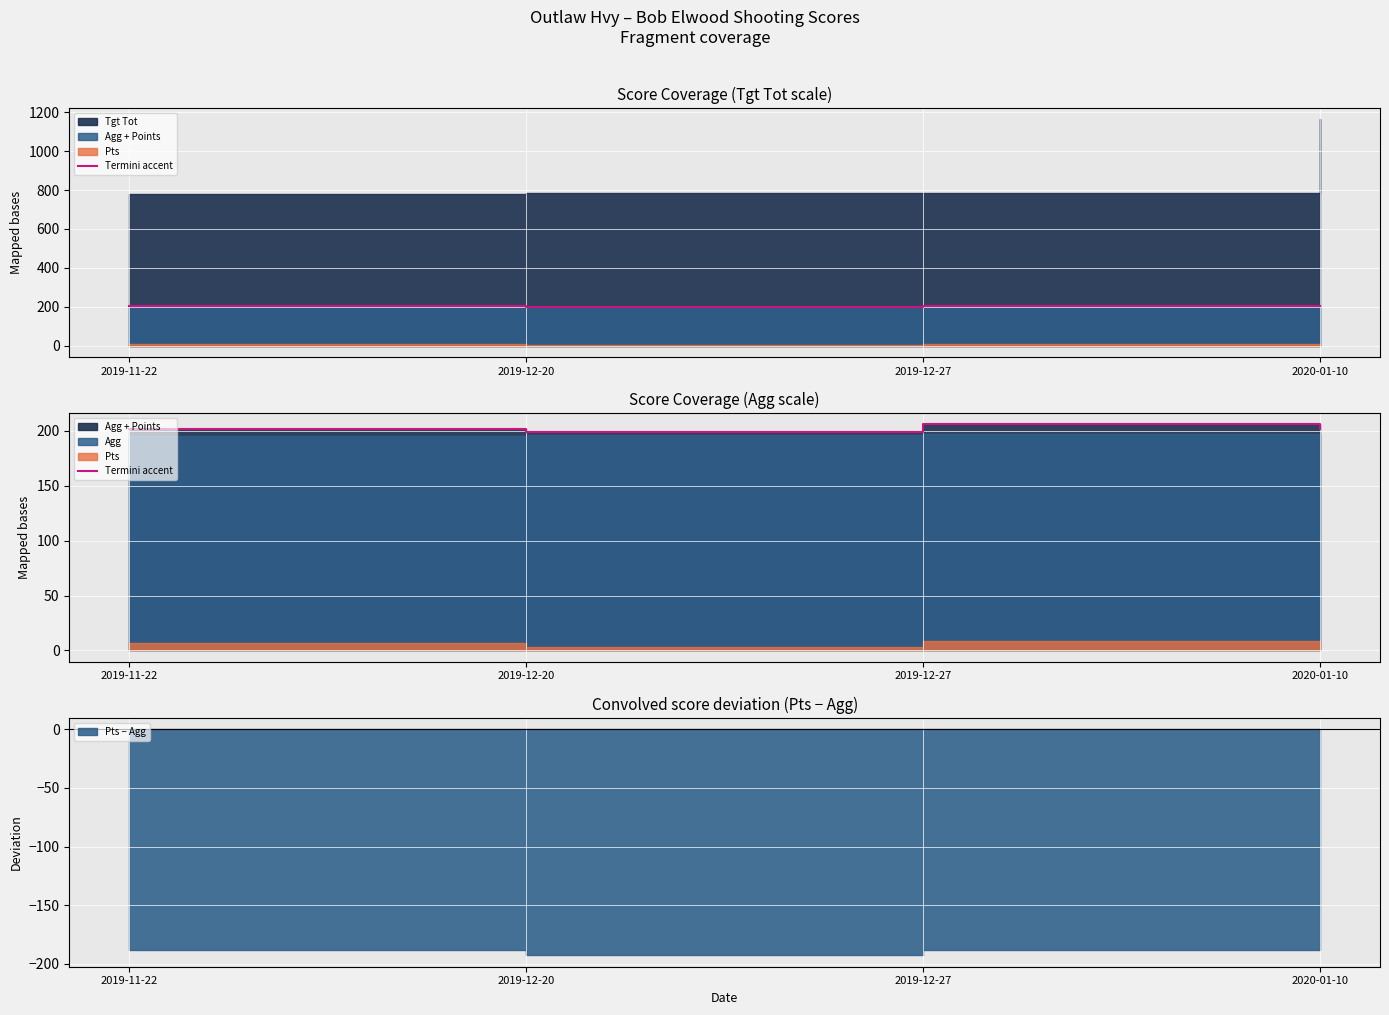

What is the label of the 3rd point from the right?

2019-12-20